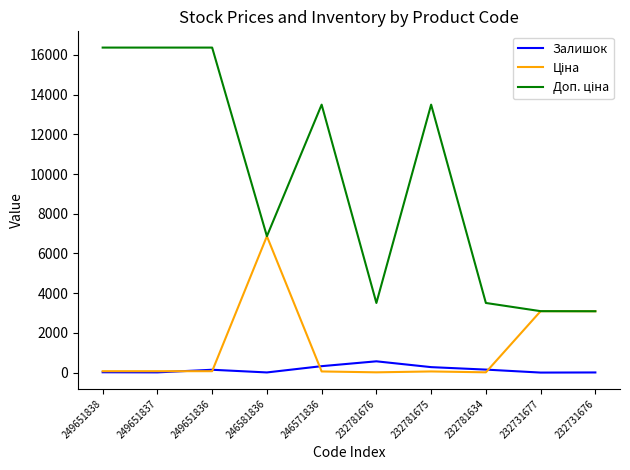

True or false: Залишок has a value of 326.0 at 246571836.

True